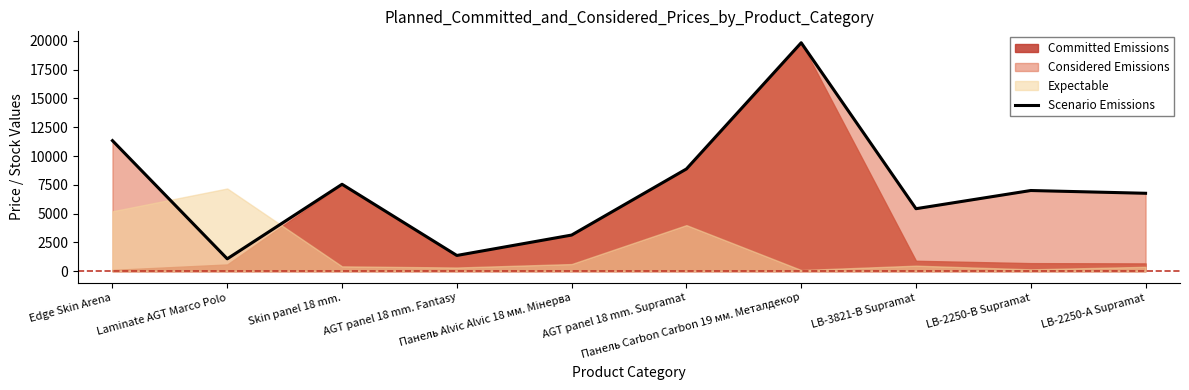

List the labels in order of value, largest first.

Панель Carbon Carbon 19 мм. Металдекор, Edge Skin Arena, AGT panel 18 mm. Supramat, Skin panel 18 mm., LB-2250-В Supramat, LB-2250-А Supramat, LB-3821-В Supramat, Панель Alvic Alvic 18 мм. Мінерва, AGT panel 18 mm. Fantasy, Laminate AGT Marco Polo